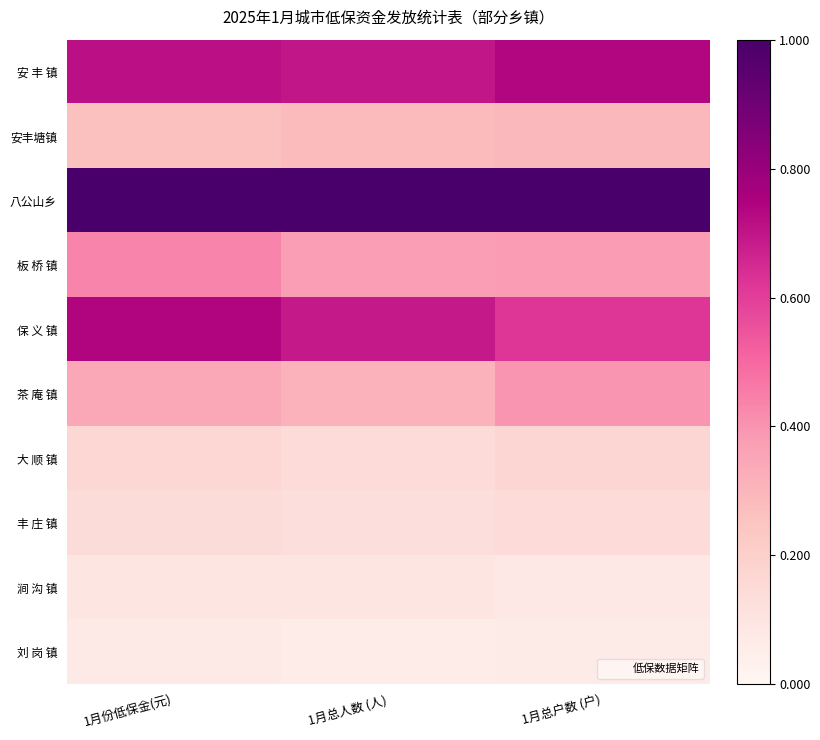

Rank the series by their maximum value, from lowest to highest.

刘 岗 镇, 涧 沟 镇, 丰 庄 镇, 大 顺 镇, 安丰塘镇, 茶 庵 镇, 板 桥 镇, 安 丰 镇, 保 义 镇, 八公山乡